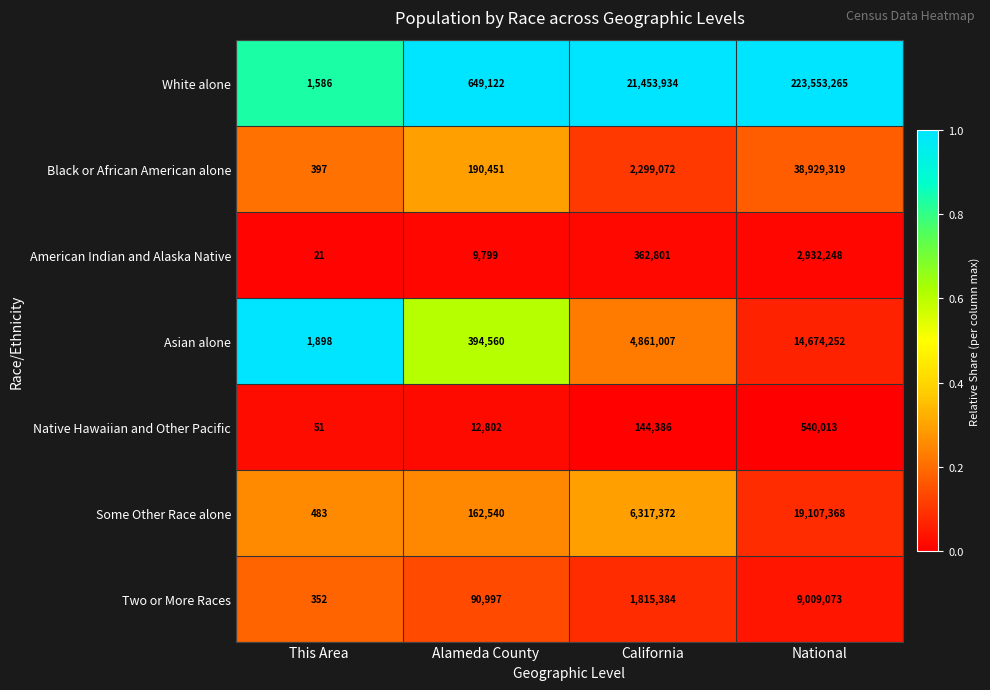

Which series has the largest total across all categories?

White alone